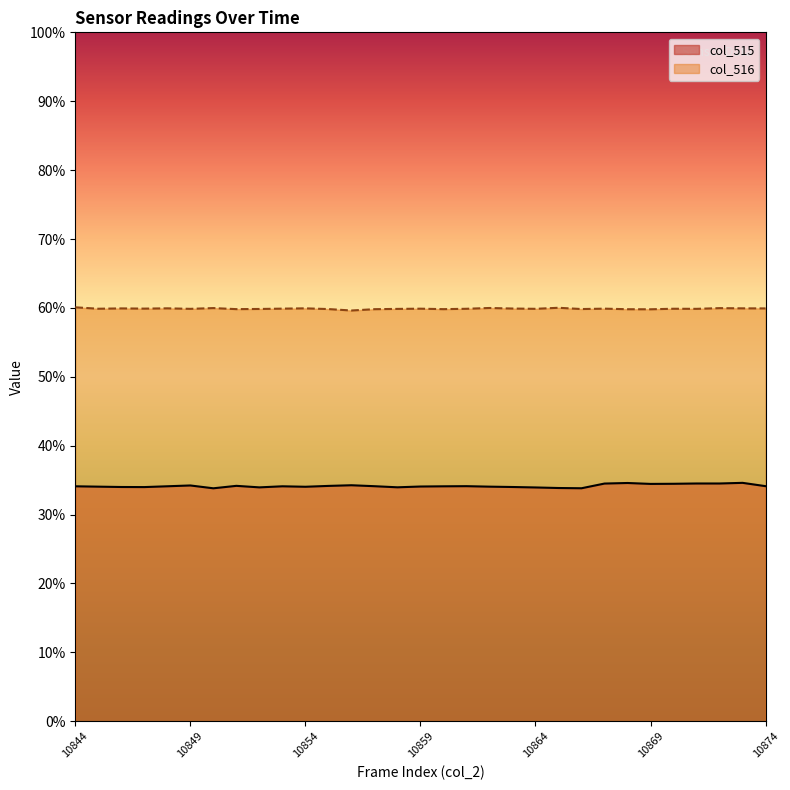

Reading right to left, transcribe all the data shown in this chart.

col_515: 34.1	34.6	34.5	34.5	34.5	34.5	34.6	34.5	33.8	33.9	33.9	34.0	34.1	34.1	34.1	34.1	34.0	34.1	34.3	34.2	34.0	34.1	33.9	34.2	33.8	34.2	34.1	34.0	34.0	34.1	34.1
col_516: 59.9	59.9	60.0	59.9	59.9	59.8	59.8	59.9	59.8	60.0	59.9	59.9	60.0	59.9	59.8	59.9	59.9	59.8	59.6	59.8	59.9	59.9	59.8	59.8	60.0	59.9	59.9	59.9	59.9	59.9	60.1